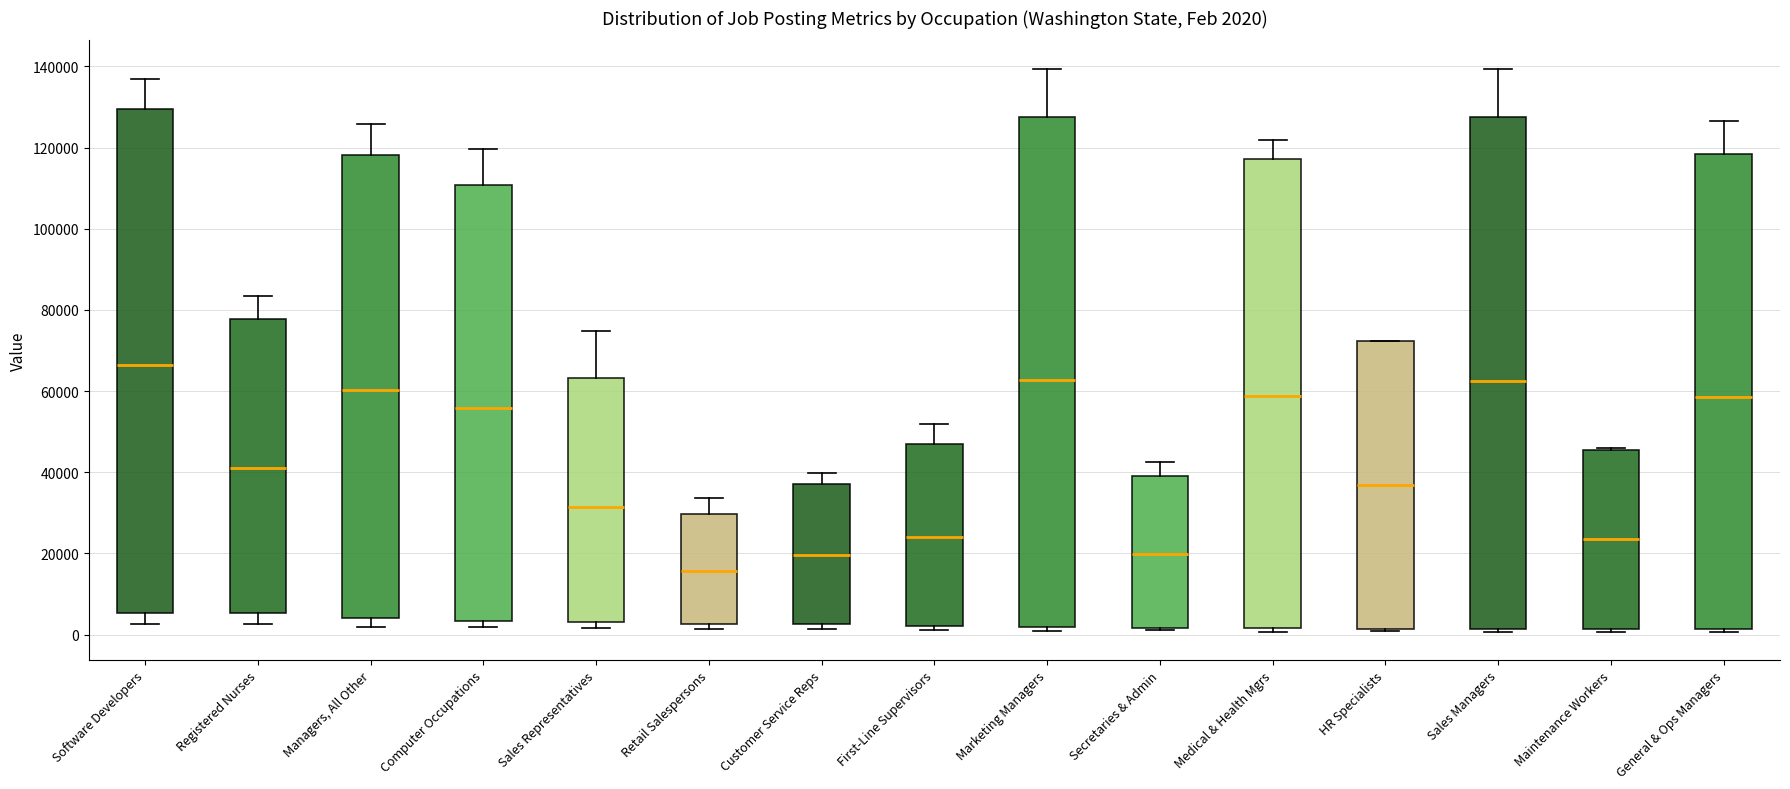

Which box has the lowest median line?

Retail Salespersons